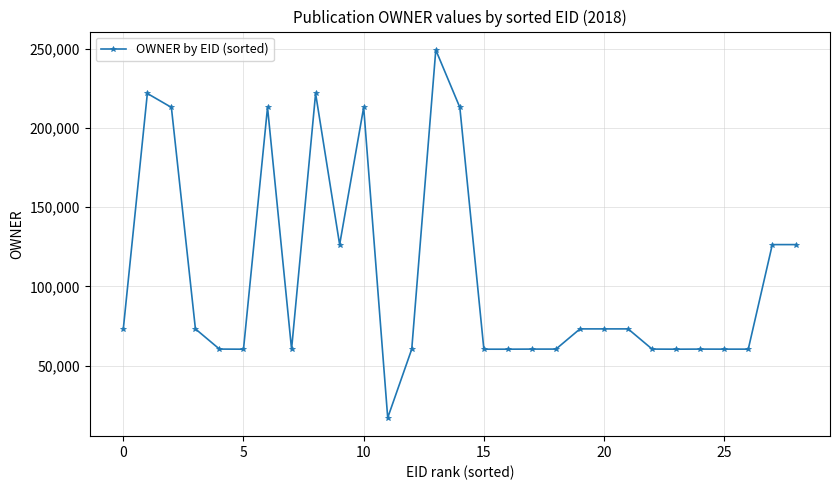

How many lines are shown in the chart?

1